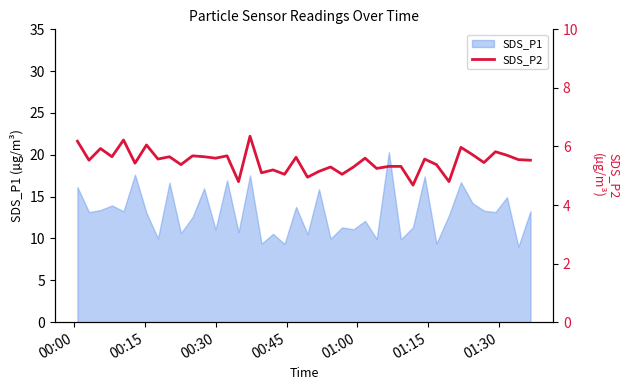

The value at 11 is 7.5. True or false?

False